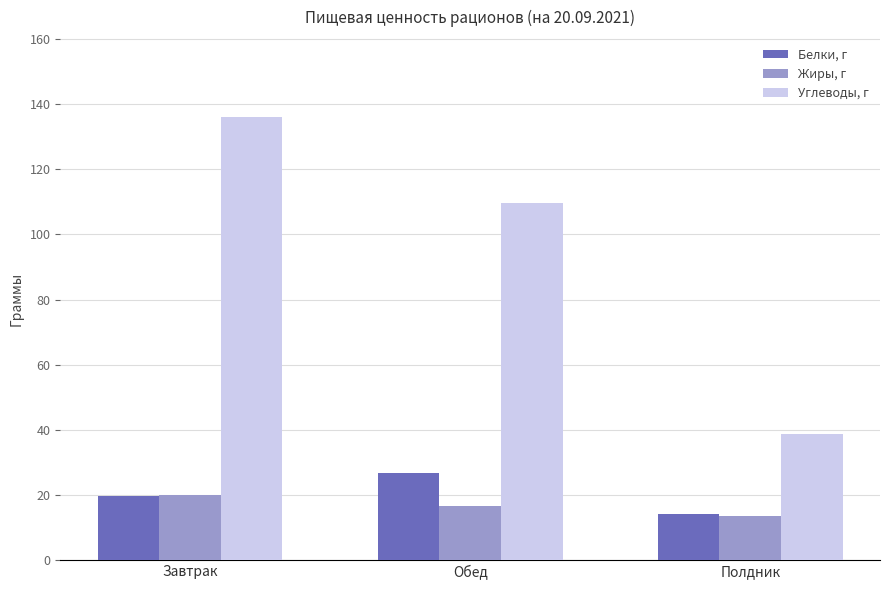

True or false: Белки, г has a value of 8.6 at Полдник.

False